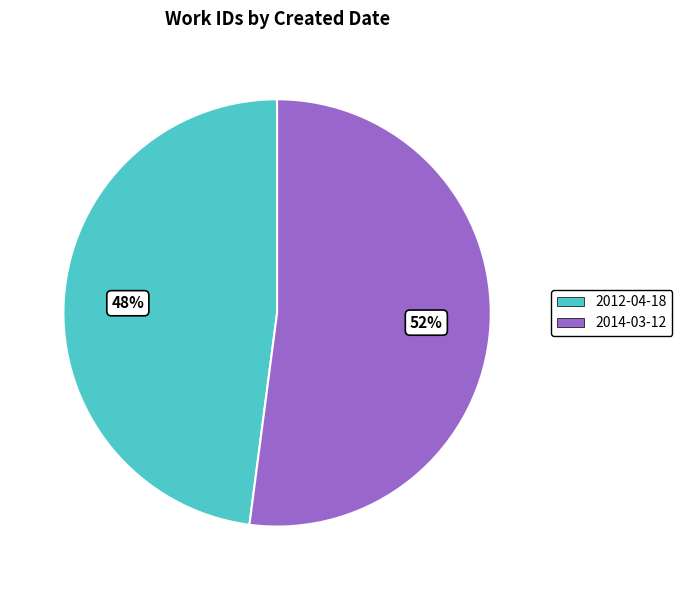

To the nearest percent, what is the difference between the largest and smallest slice percentages?

4%